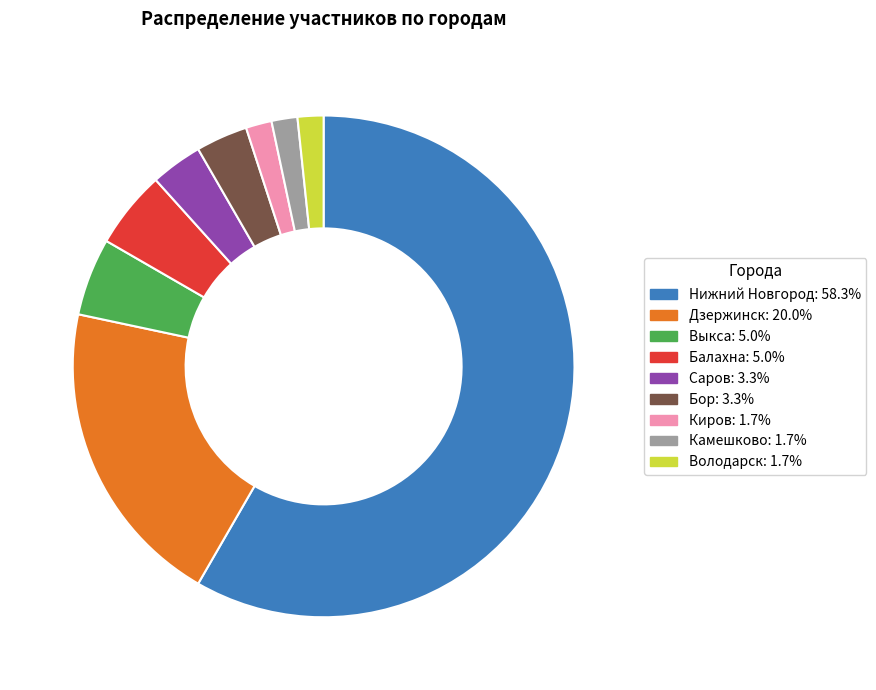

Is the sum of Нижний Новгород and Киров greater than half?

Yes